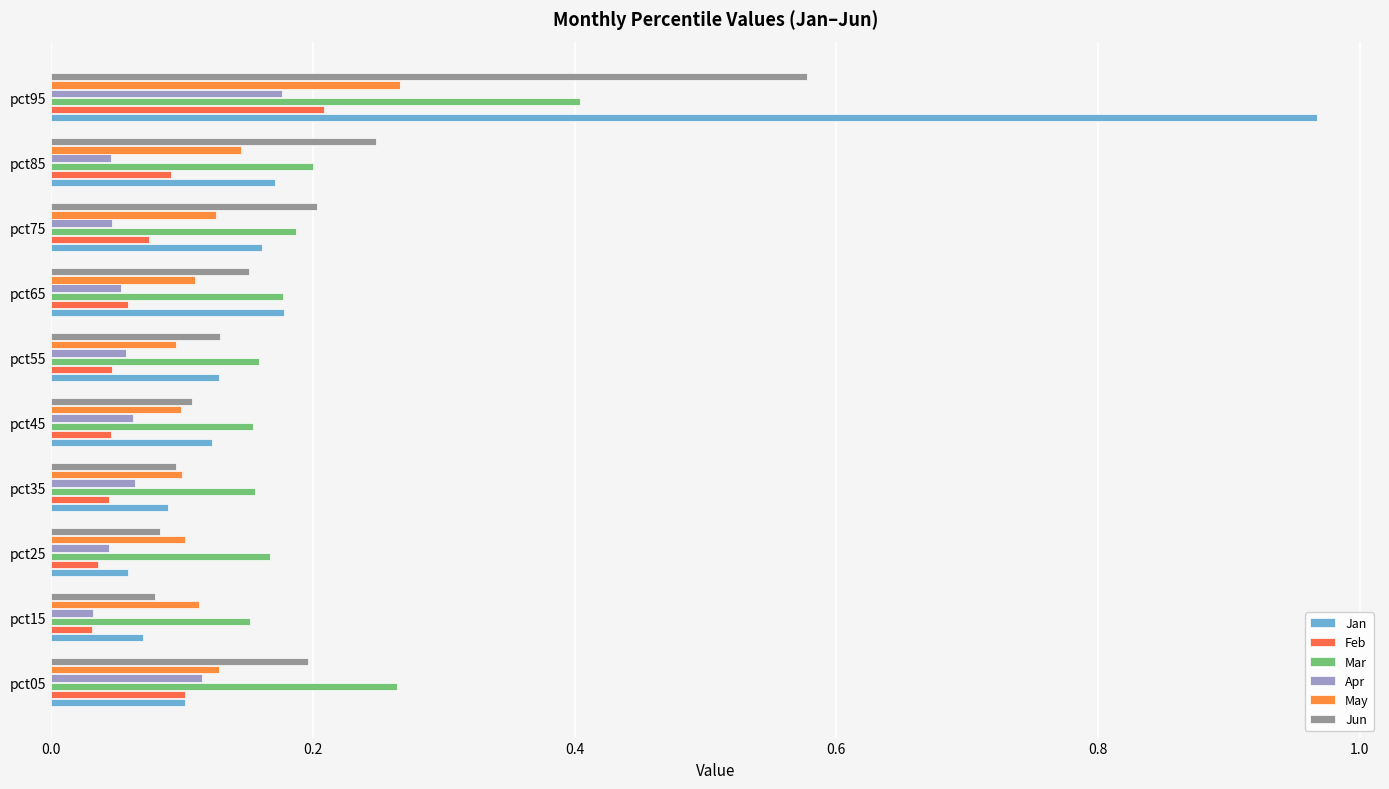

At how many categories does at least one series exceed 0?

10